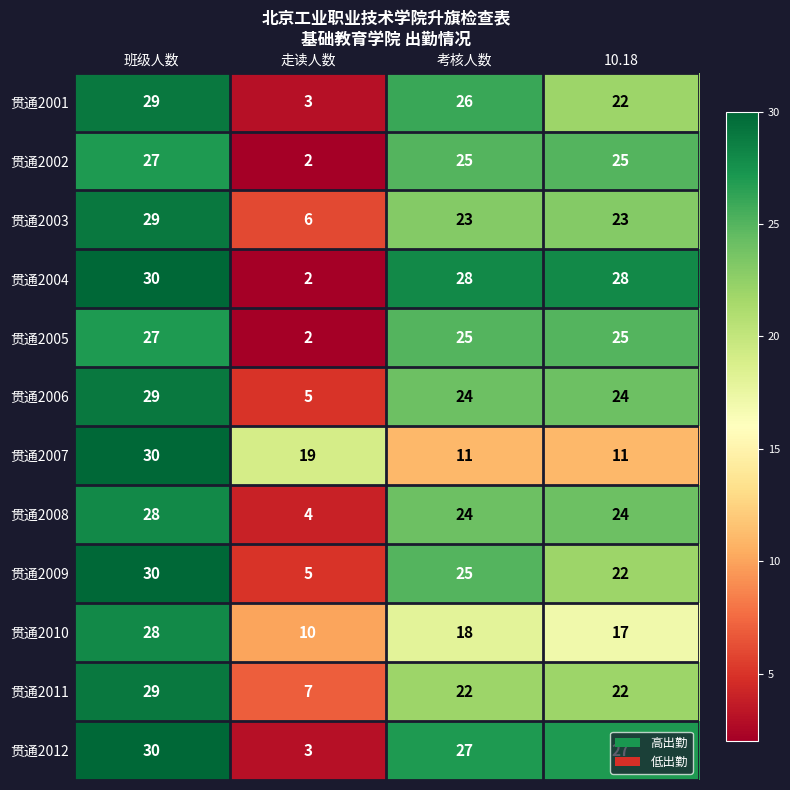

Is it true that 贯通2012 equals 3 at 走读人数?

True